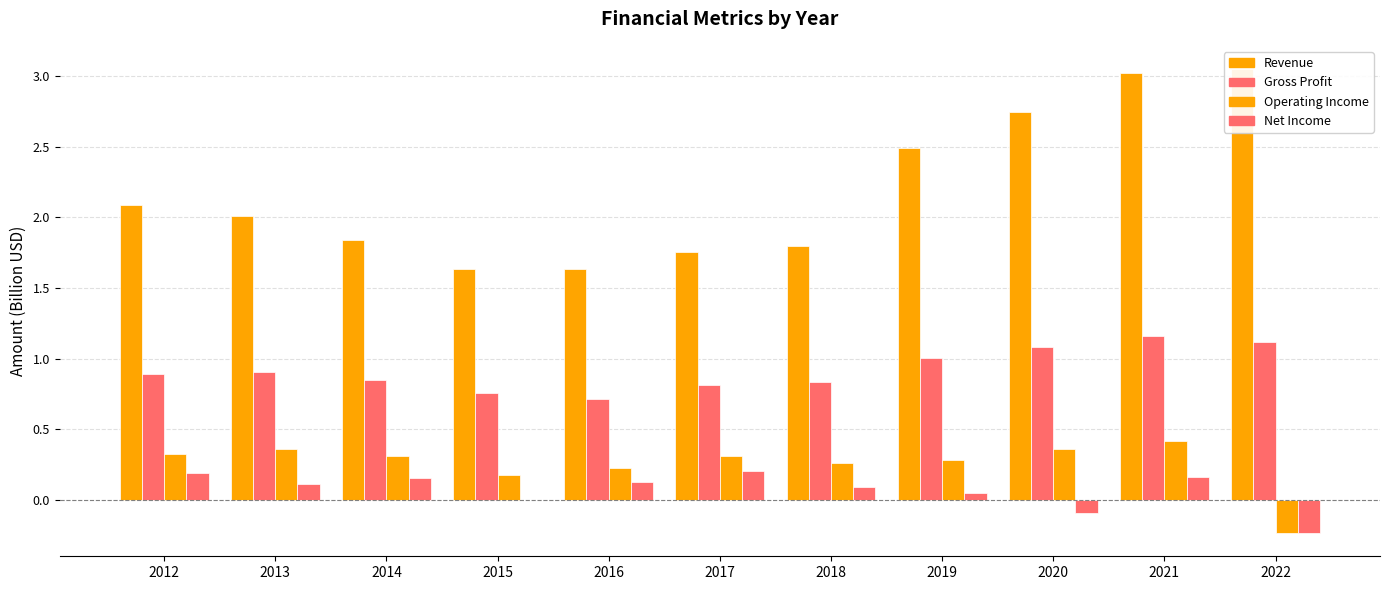

What is the difference between the maximum and minimum values in the Revenue series?

1.4